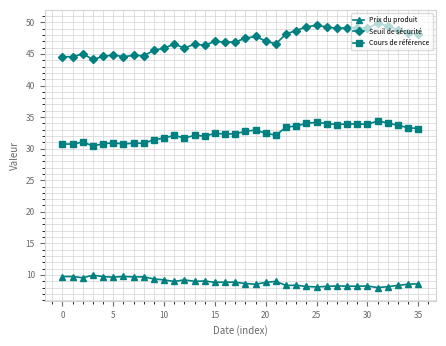

True or false: Prix du produit has more than 1 points higher than both neighbors.

True